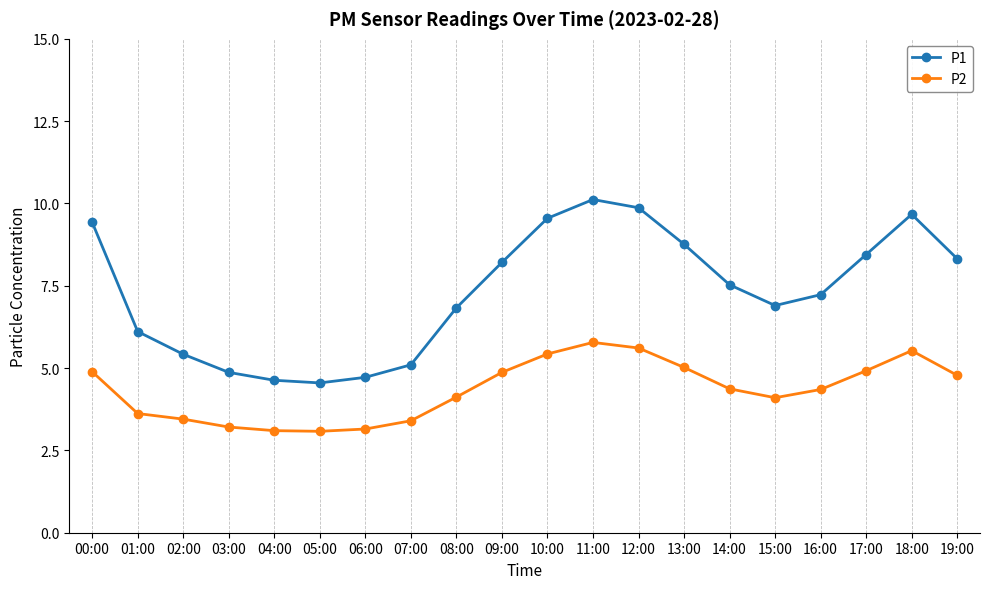

Does the chart display data point markers on the line(s)?

Yes